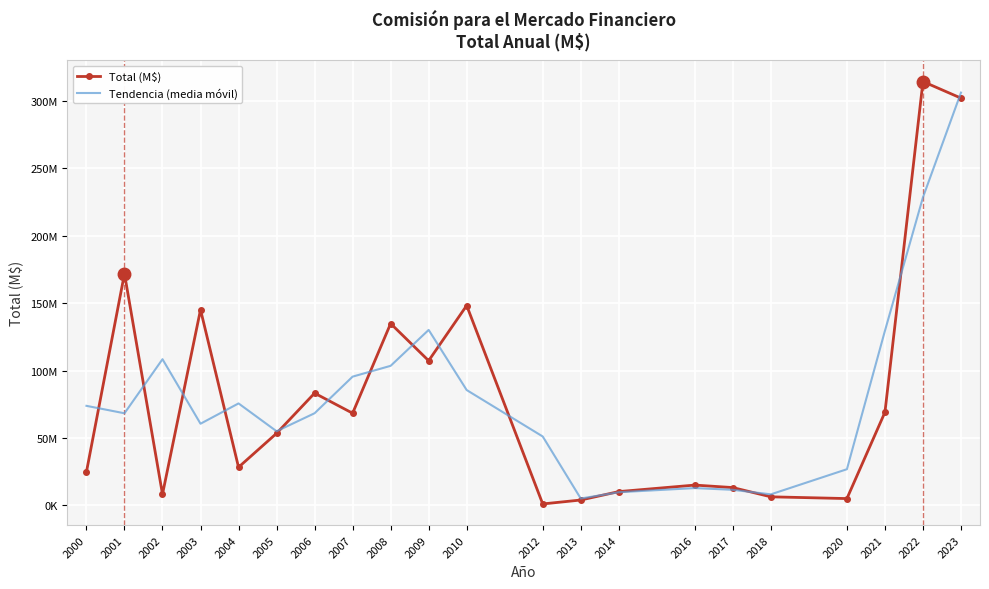

Where does the Total (M$) series first go above 53387855?

2001